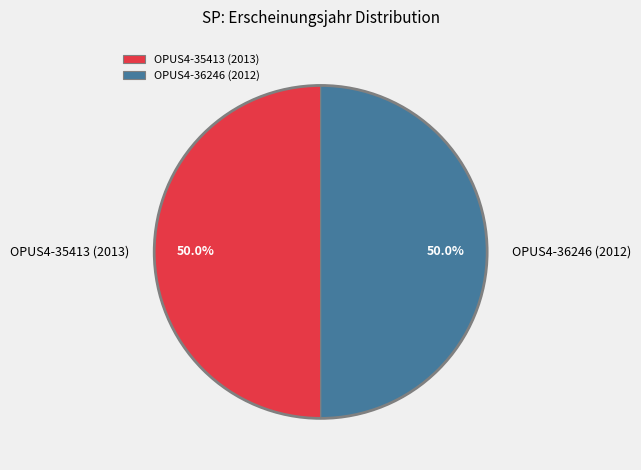

To the nearest percent, what percentage of the pie is OPUS4-36246 (2012)?

50%